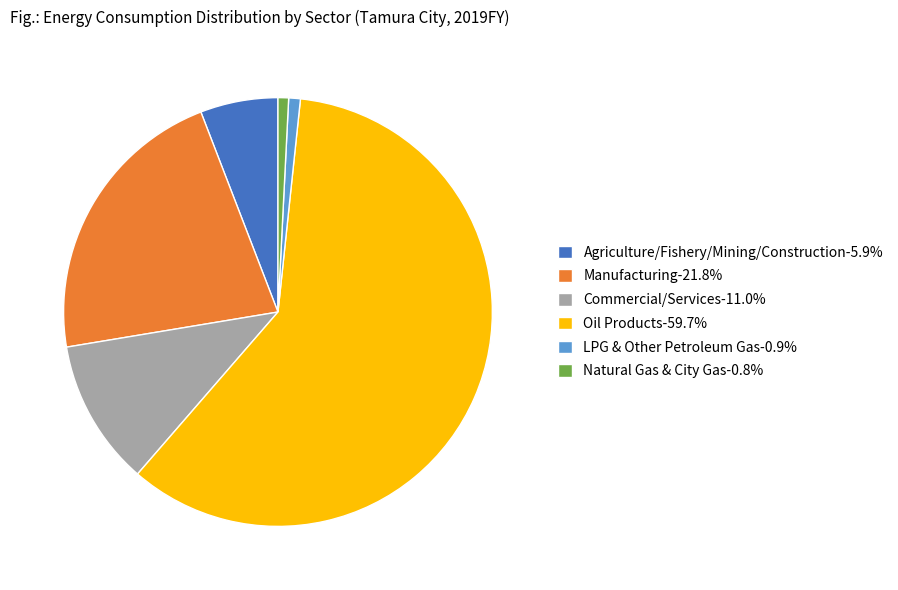

Does any single category account for the majority?

Yes